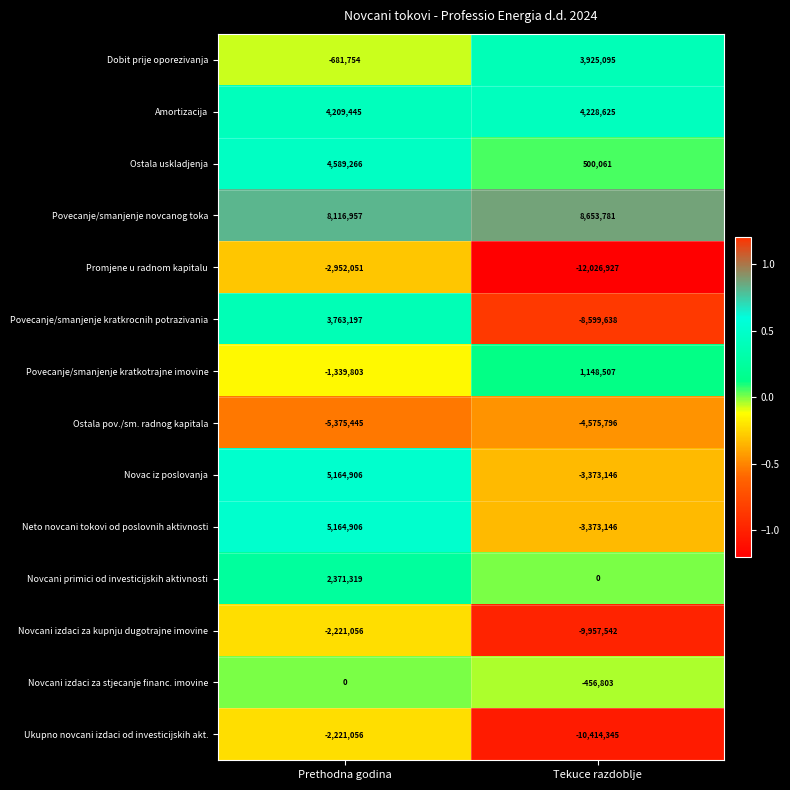

What is the smallest value displayed?

-12026927